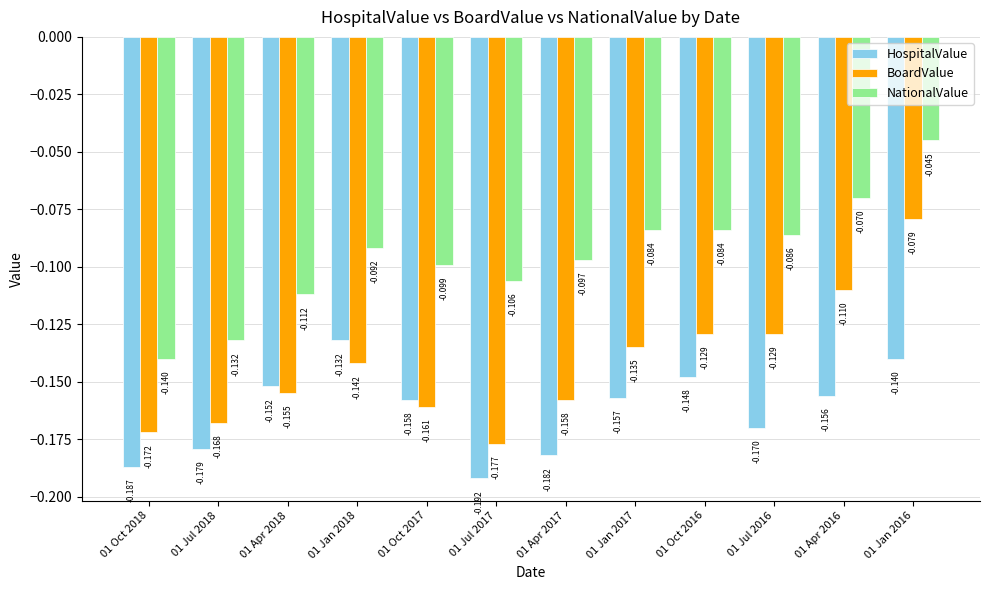

Count the number of categories in the chart.

12